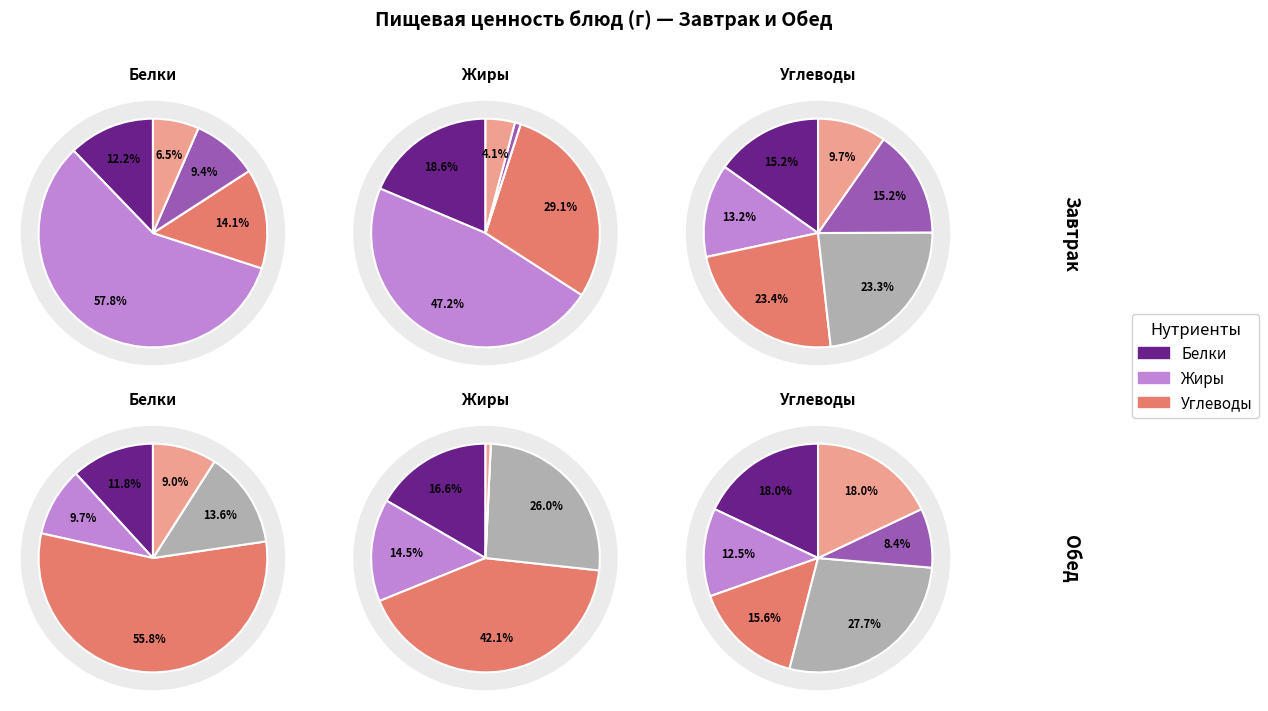

Which slice is the largest?

Макаронные изд. (завтрак)